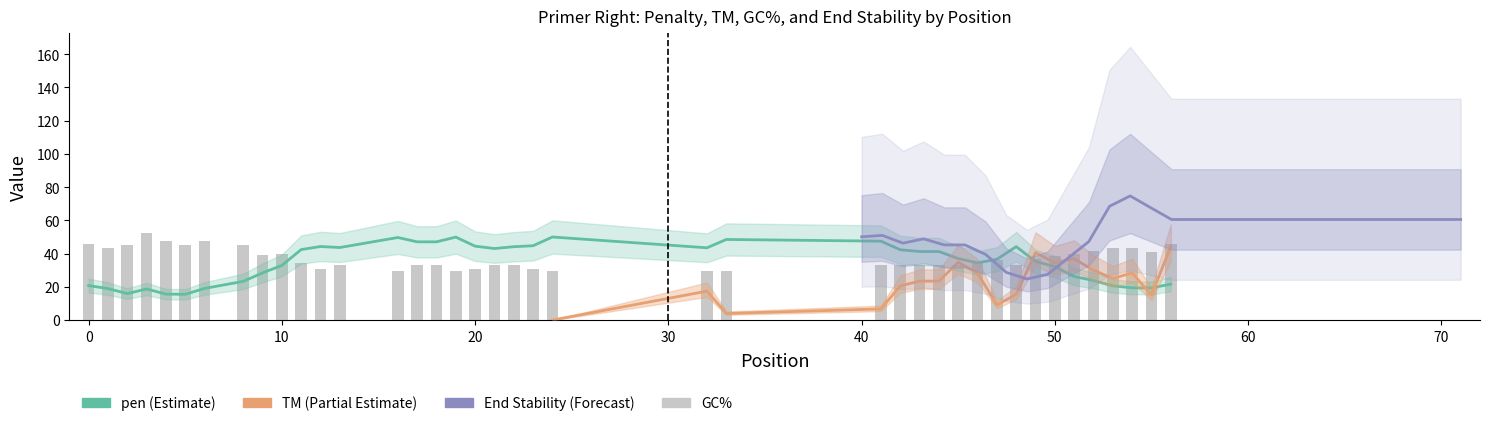

At which label is pen closest to 32?

50